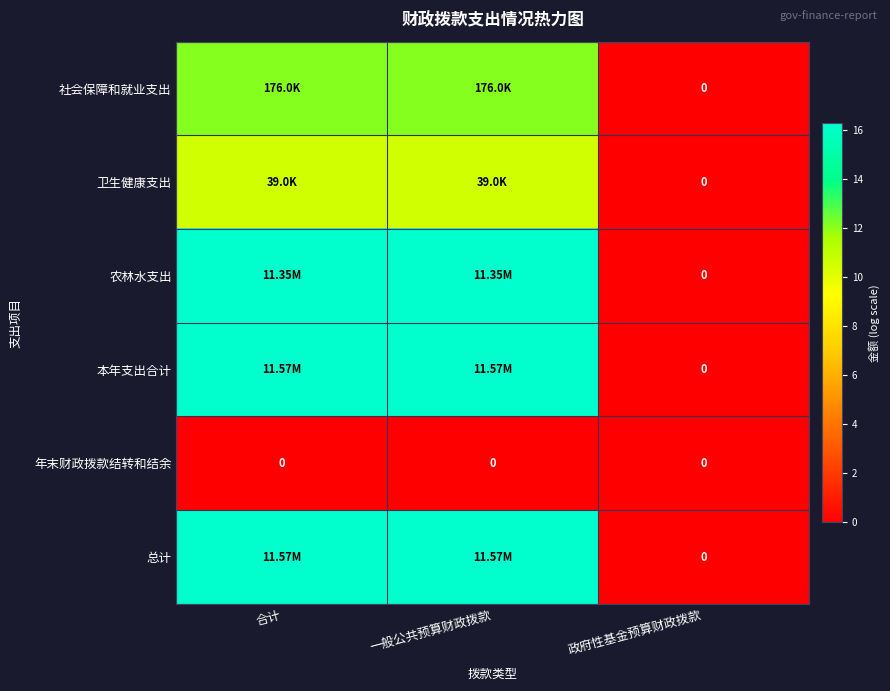

How many positive values does the 总计 series have?

2